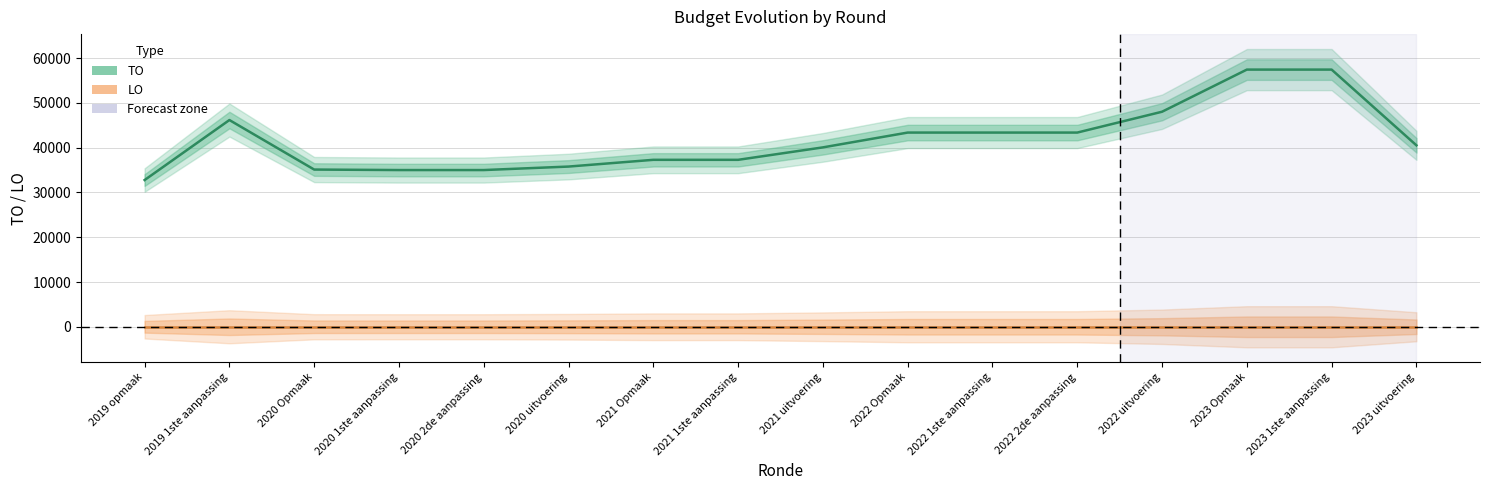

Which series has the widest spread of values?

TO